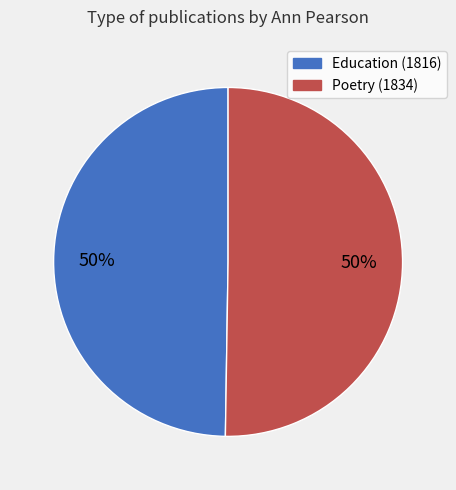

The Education (1816) slice represents 63% of the pie. True or false?

False